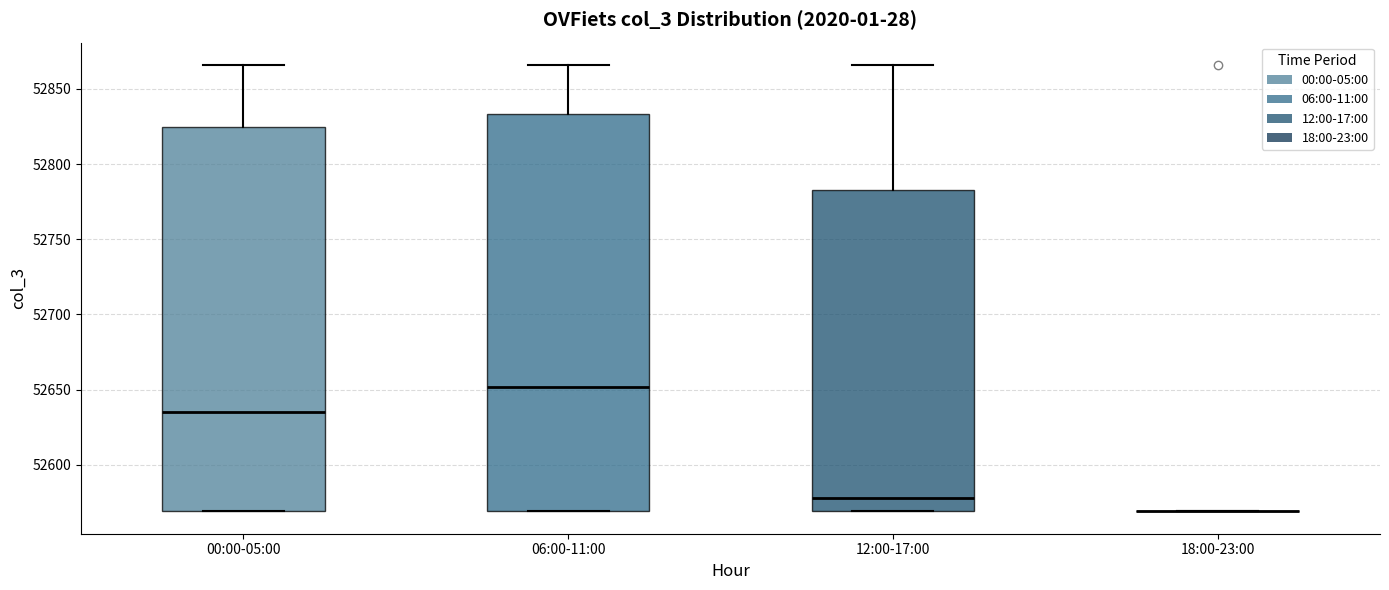

Where is the upper edge of the box for 12:00-17:00 on the y-axis? The values are not printed on the chart, so give them approximately, as read against the axis.

52785